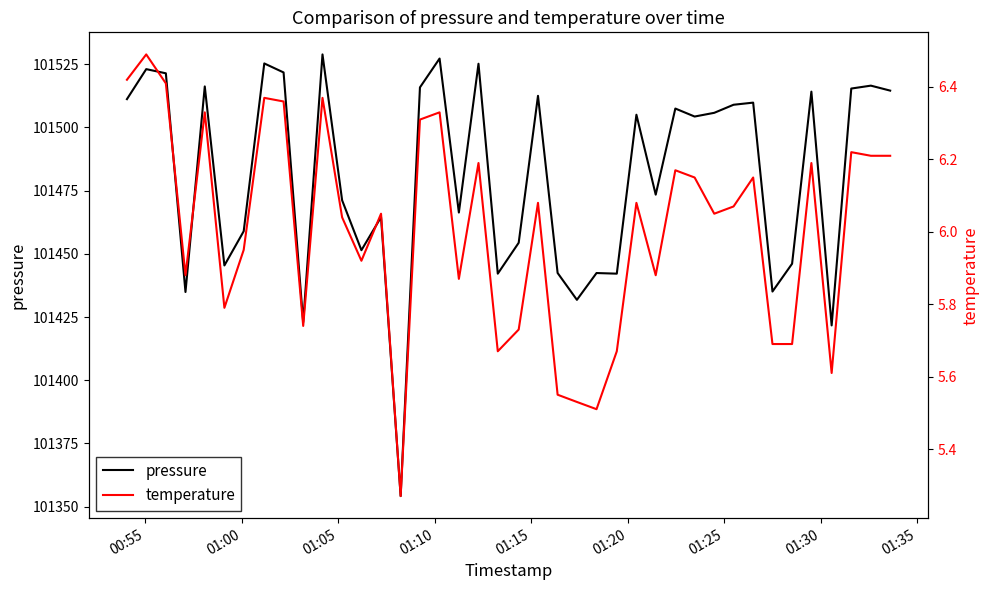

How many lines are shown in the chart?

2